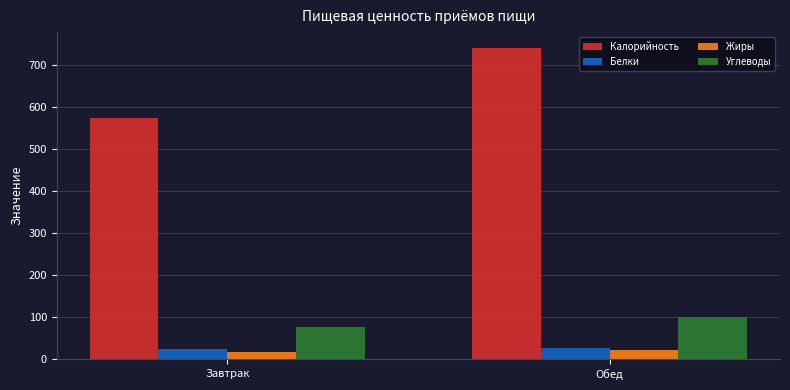

What are all the series names shown in the legend?

Калорийность, Белки, Жиры, Углеводы